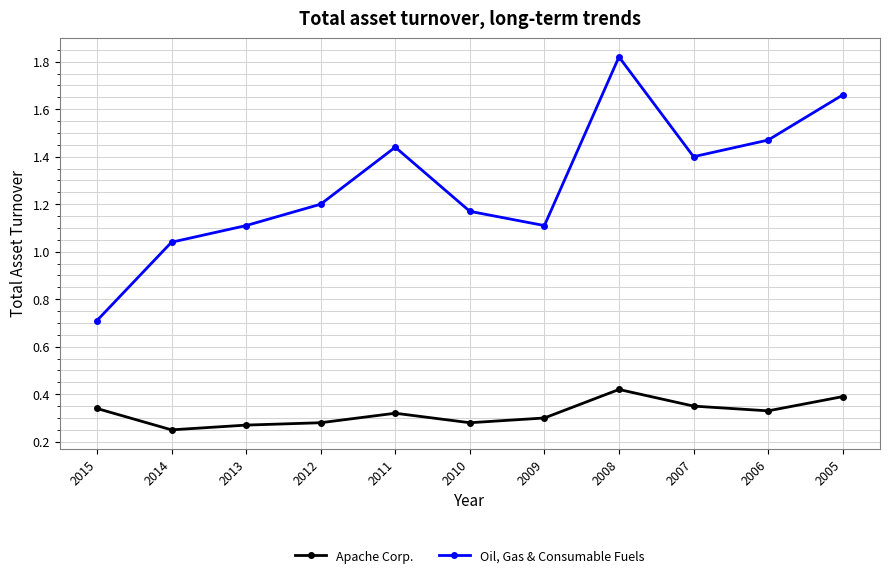

Which label corresponds to the largest value in the chart?

2008